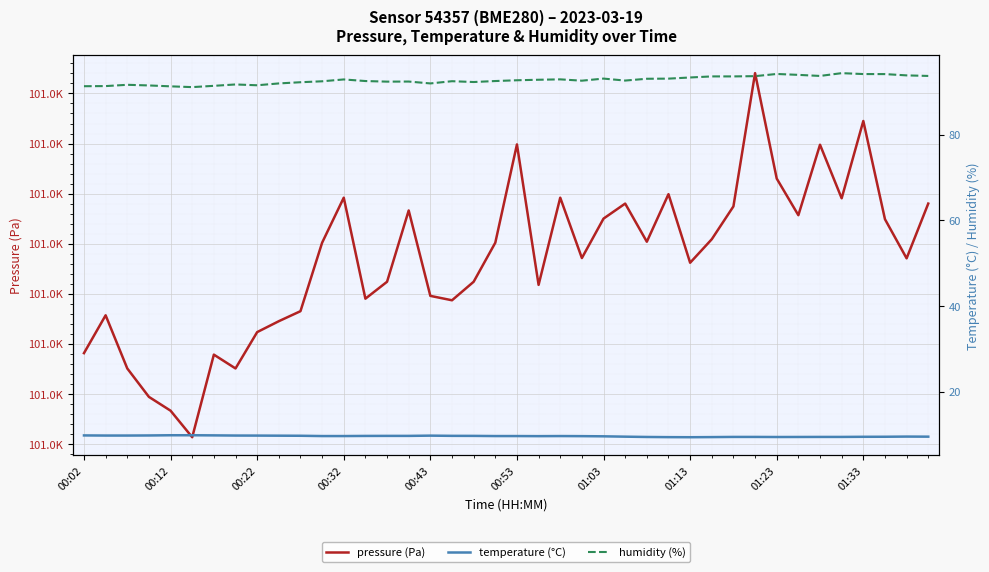

Is this an area chart (filled region under the line)?

No